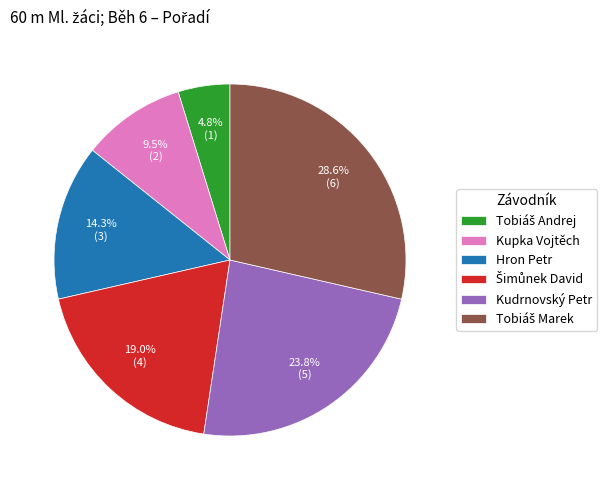

Is the sum of Kudrnovský Petr and Kupka Vojtěch greater than half?

No